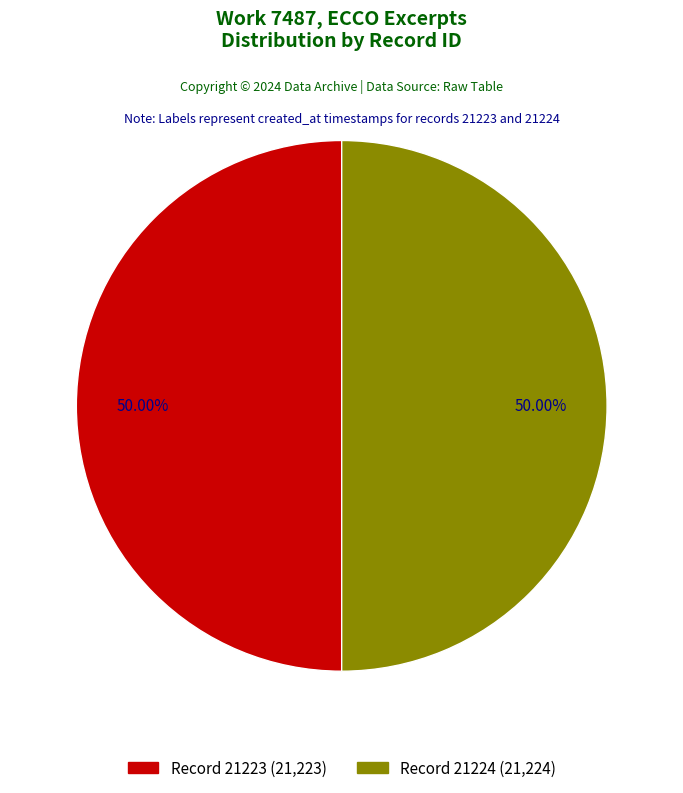

What percentage is the 2013-06-27 20:58:43 UTC slice, to the nearest percent?

50%